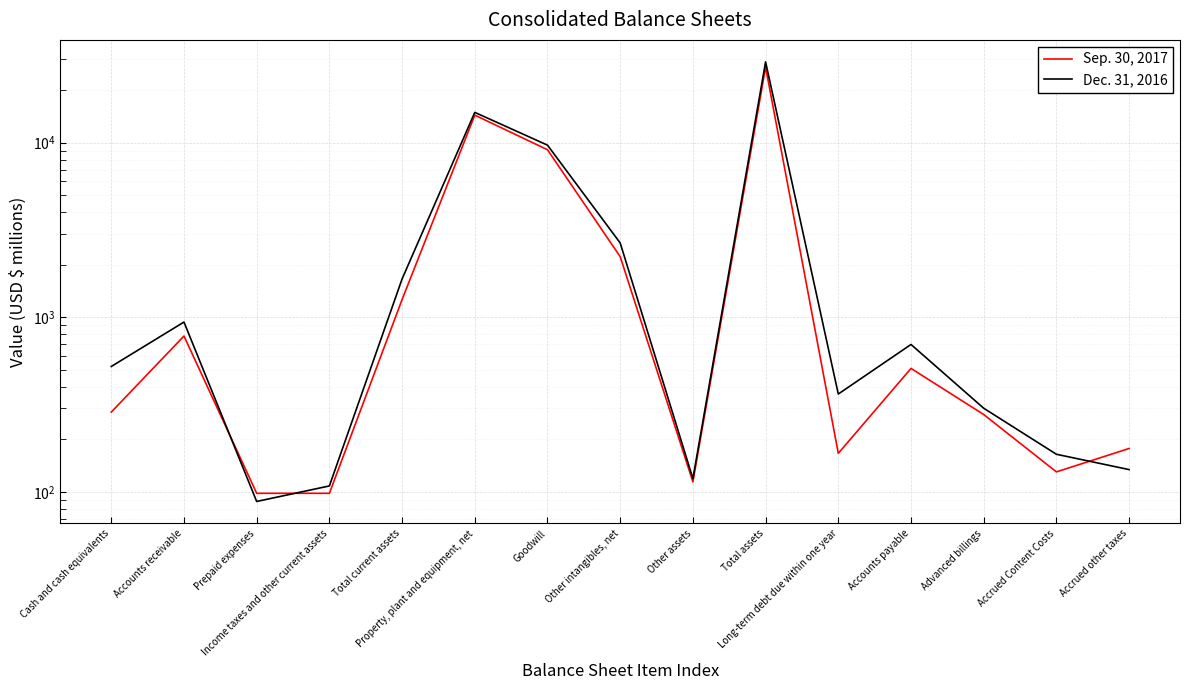

After their last crossing, which series has the higher values: Dec. 31, 2016 or Sep. 30, 2017?

Sep. 30, 2017